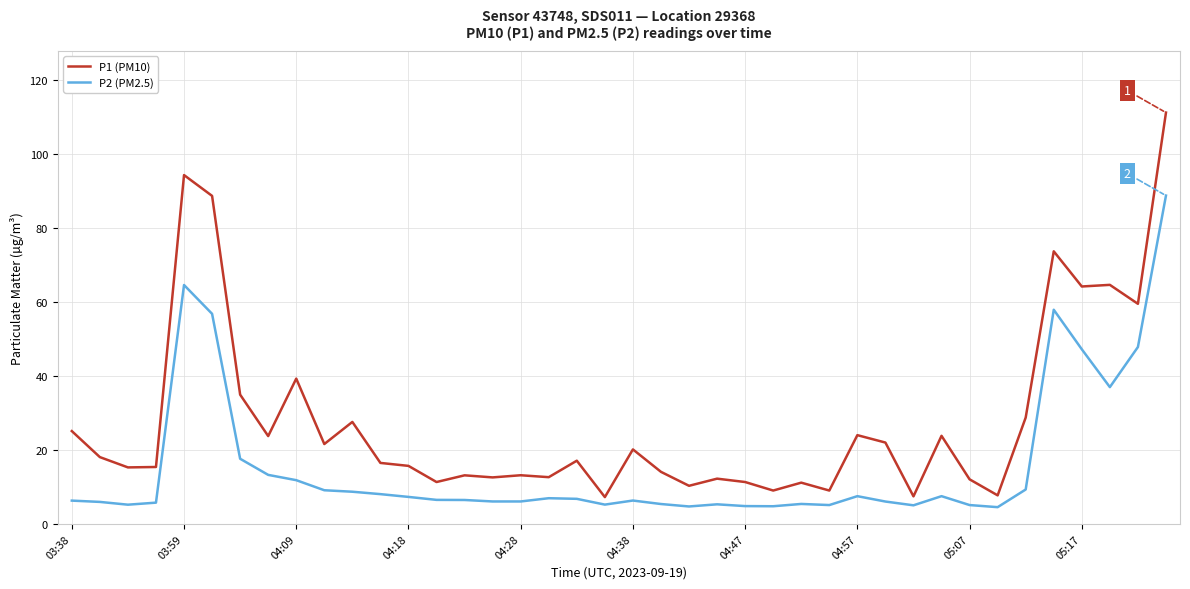

Which series has the largest total across all categories?

P1 (PM10)